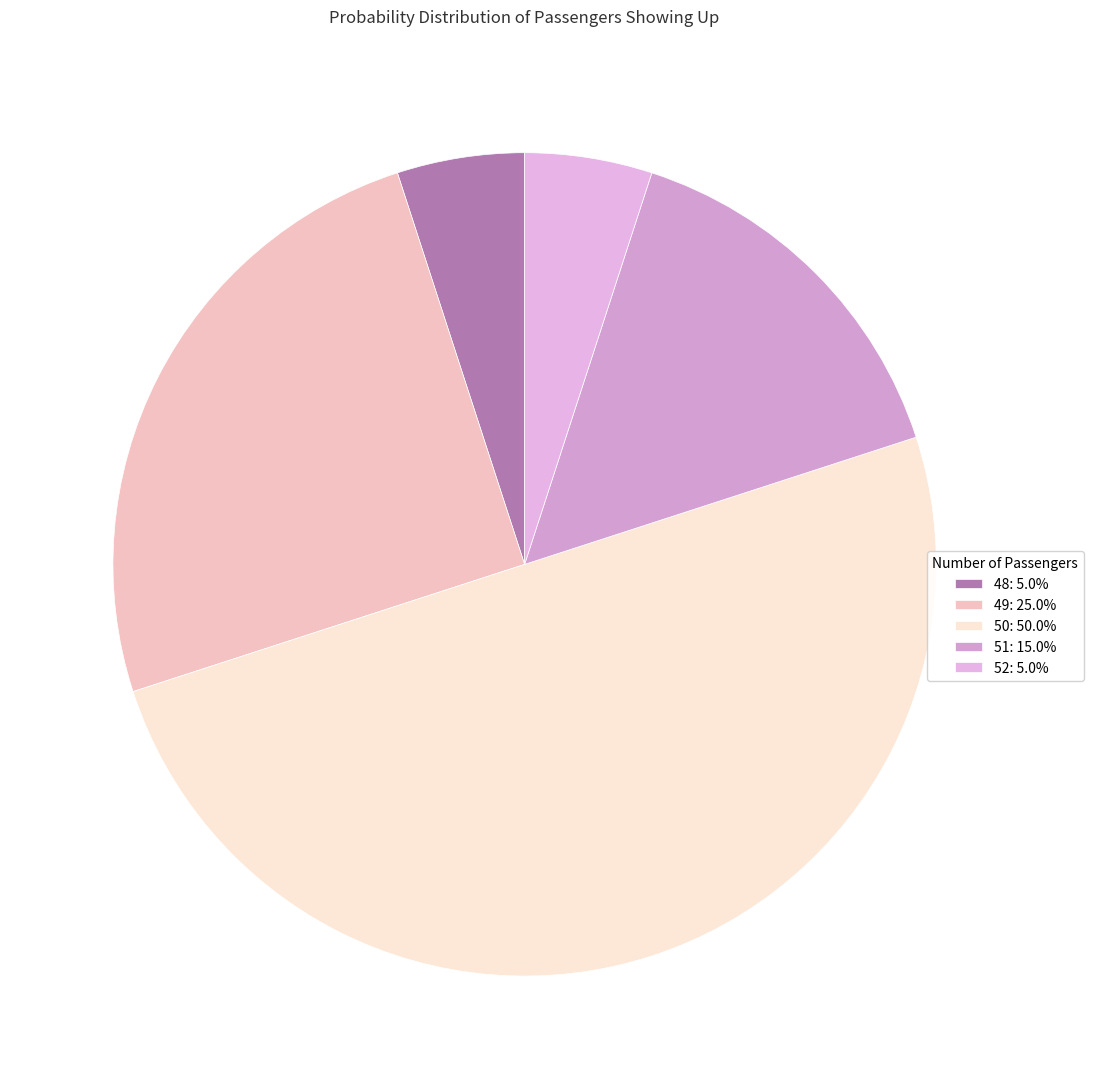

To the nearest percent, what portion does 52 represent?

5%